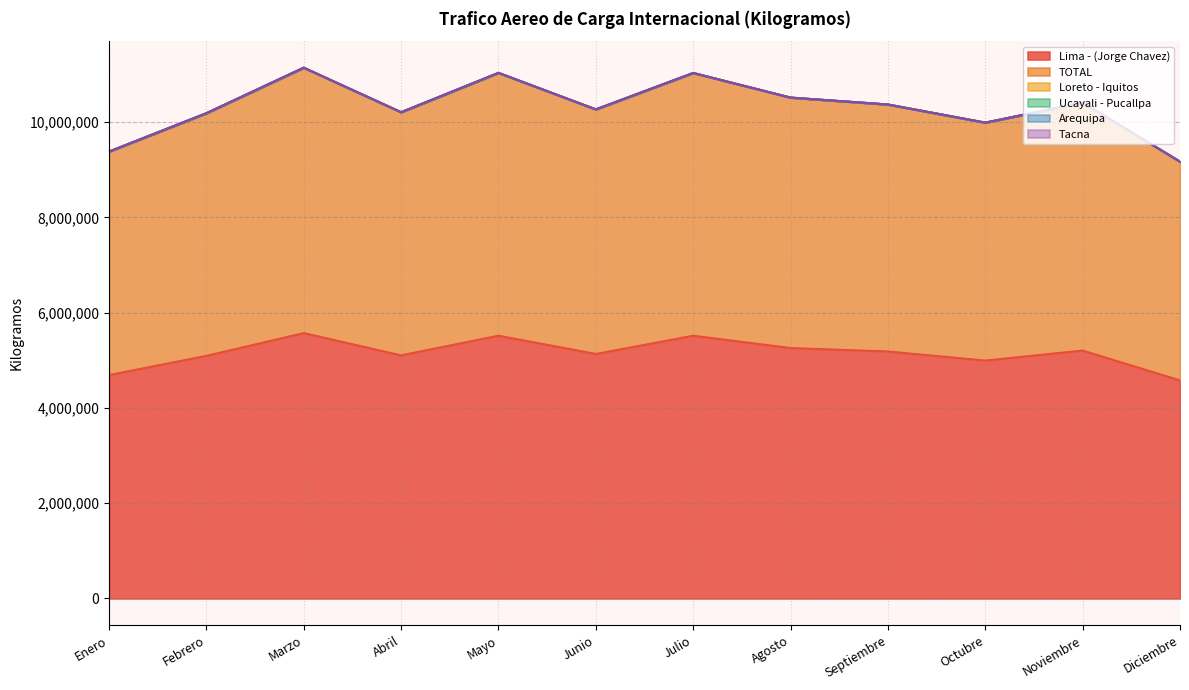

Where is the first local maximum for Ucayali - Pucallpa?

Febrero